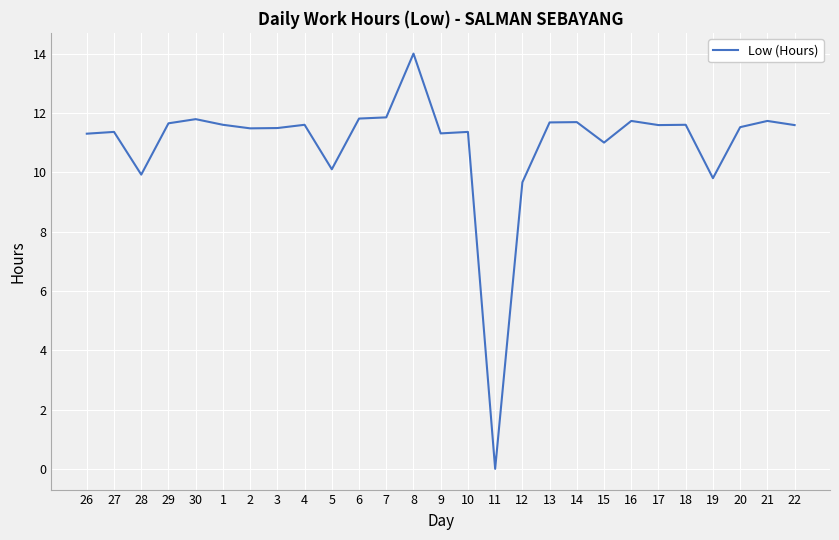

What is the ratio of the value at 12 to the value at 8?

0.7